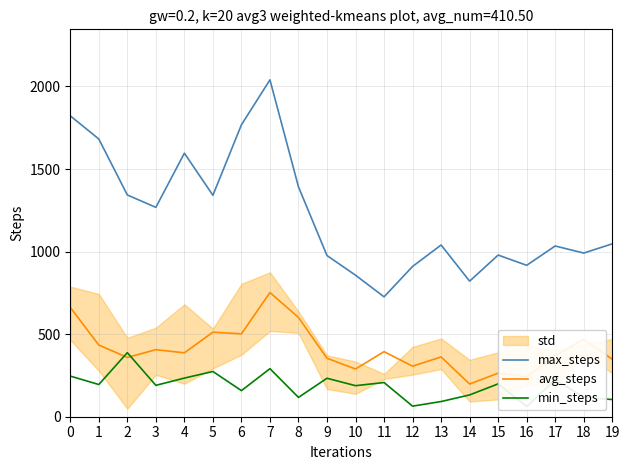

What is the value of the avg_steps point at the 15th from the left?

198